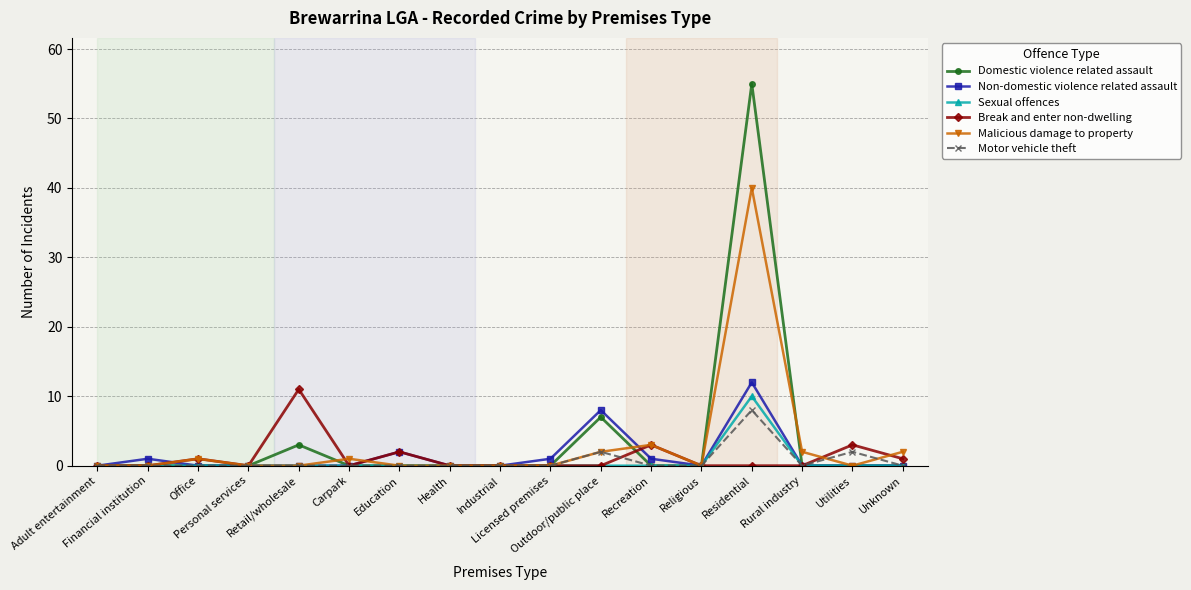

What are all the series names shown in the legend?

Domestic violence related assault, Non-domestic violence related assault, Sexual offences, Break and enter non-dwelling, Malicious damage to property, Motor vehicle theft